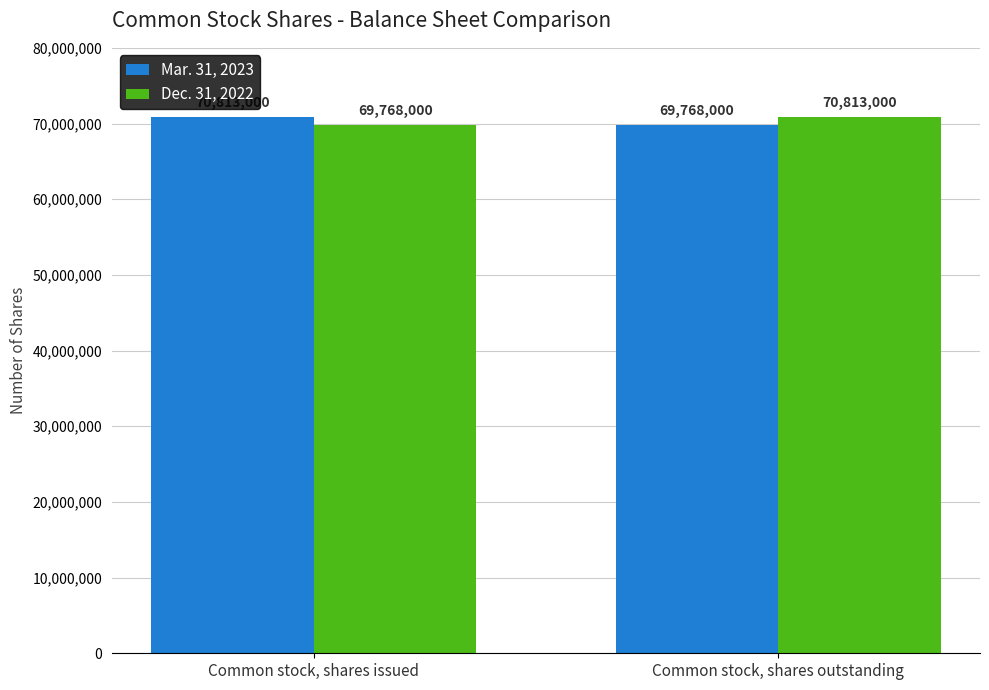

Which category has the lowest value in the Dec. 31, 2022 series?

Common stock, shares issued